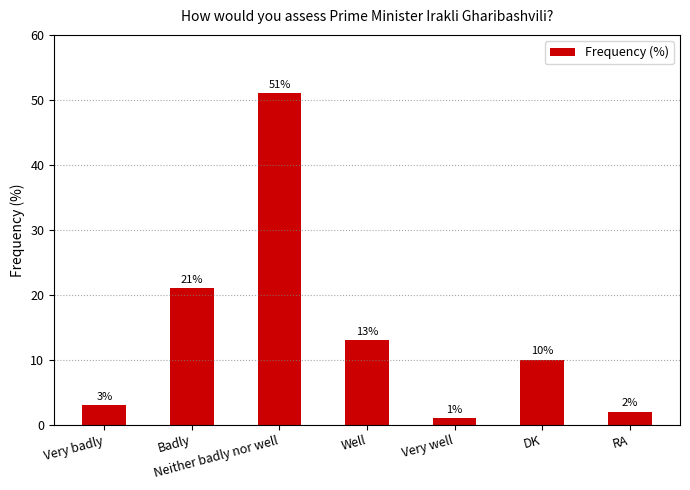

At which category does the chart reach its peak across all series?

Neither badly nor well